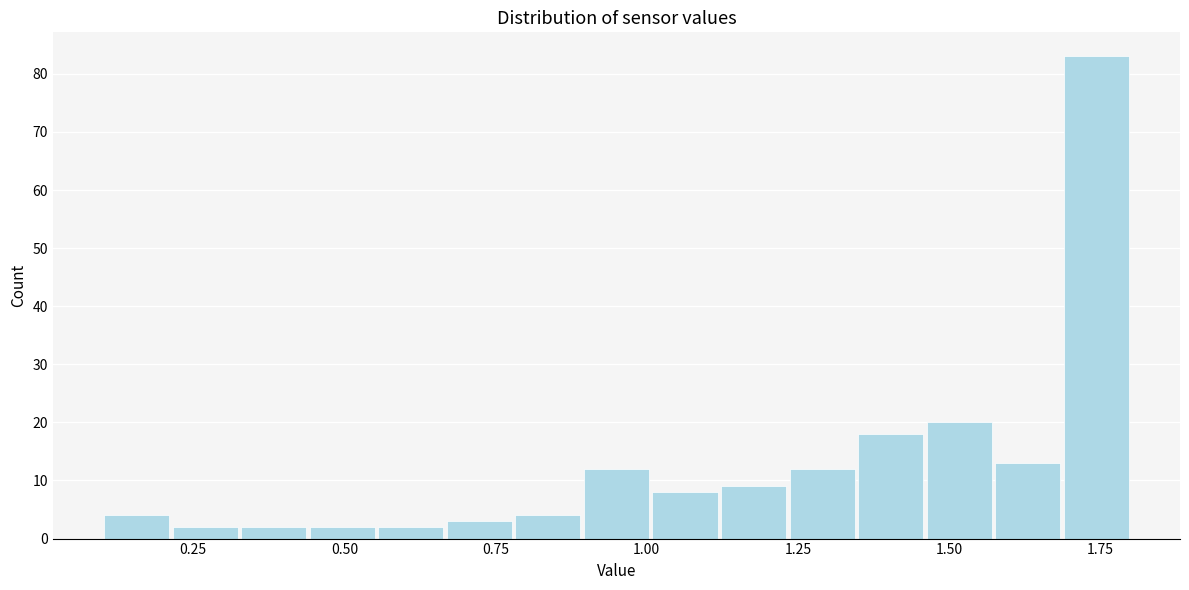

Read against the x-axis, roughly where is the centre of the tallest bar?

1.75